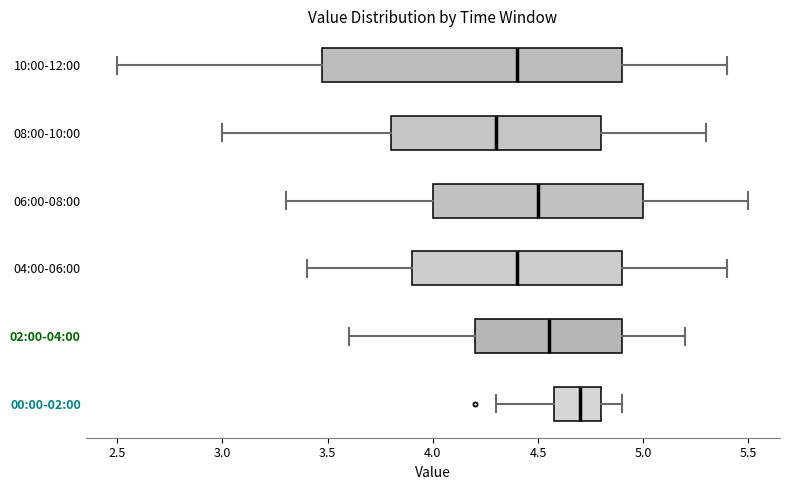

Where is the right edge of the box for 10:00-12:00 on the x-axis? The values are not printed on the chart, so give them approximately, as read against the axis.

4.90